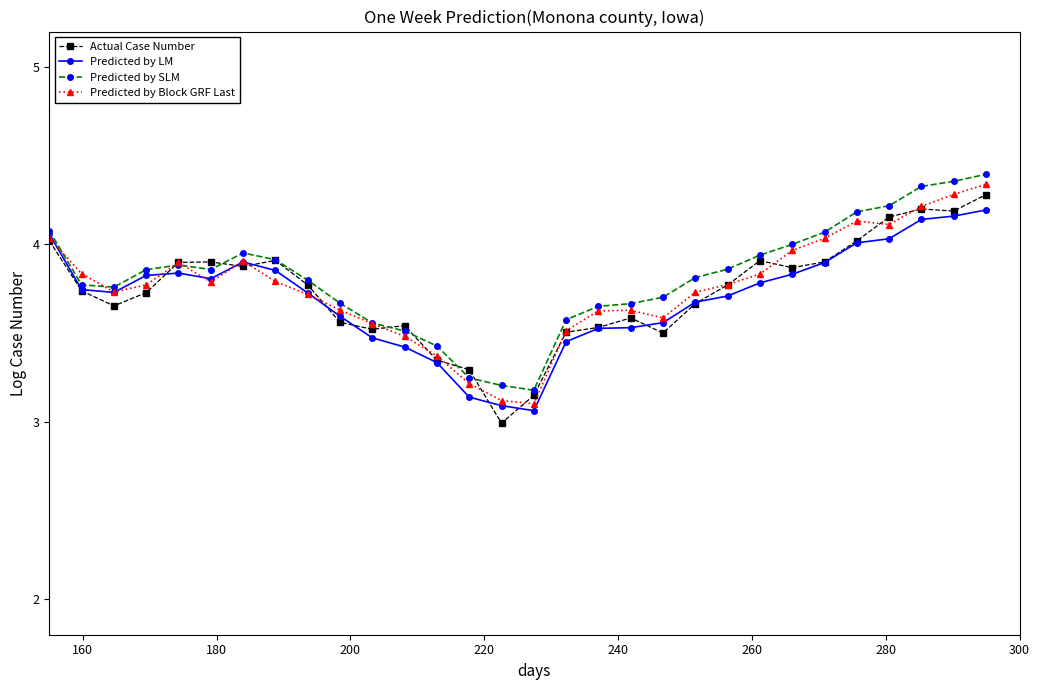

What is the smallest value displayed?

3.0